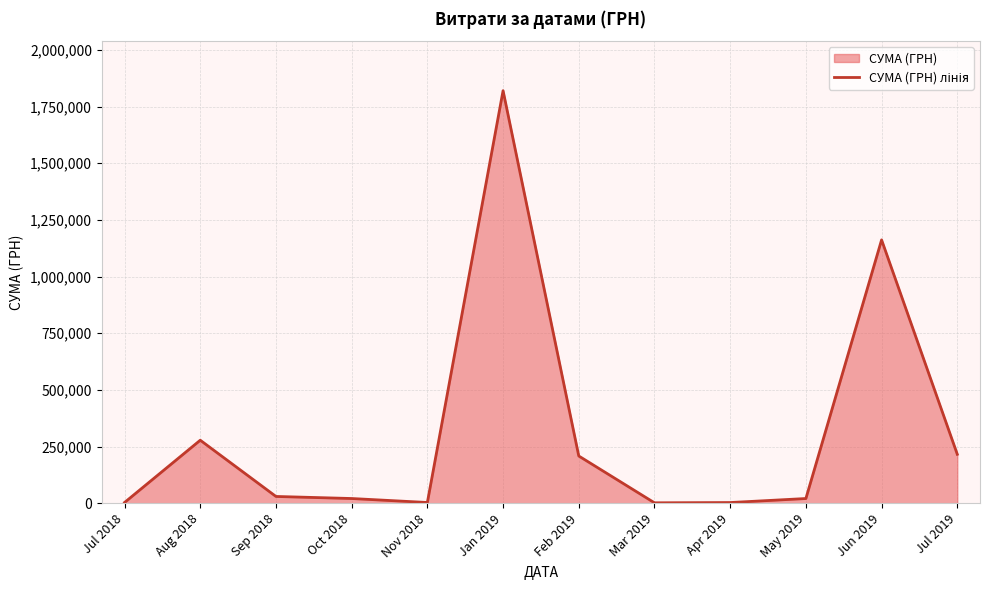

Count the number of data series in this chart.

1